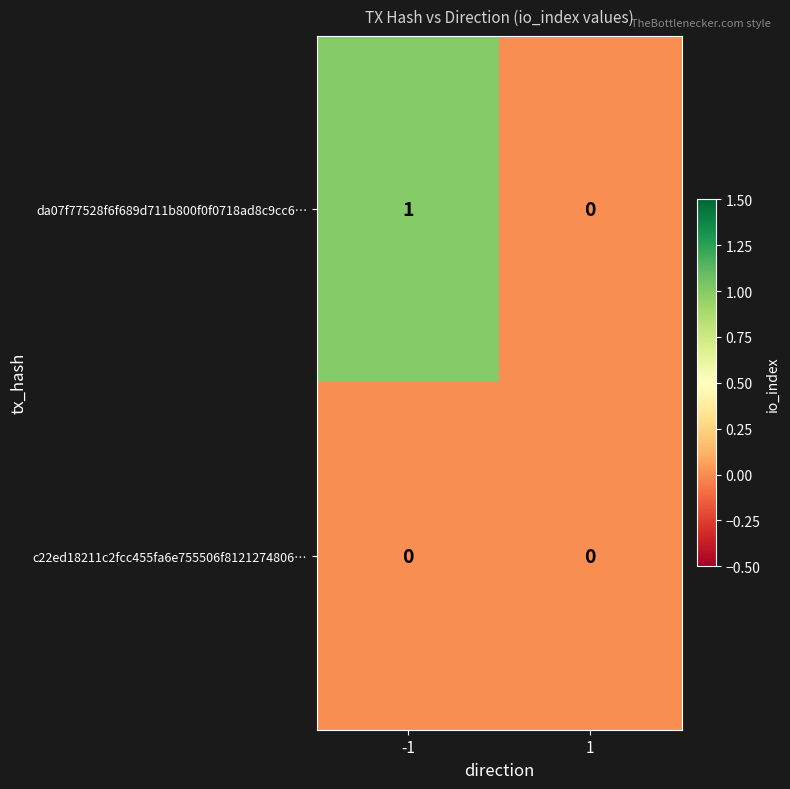

List the series in order of their peak value, highest first.

da07f77528f6f689d711b800f0f0718ad8c9cc6…, c22ed18211c2fcc455fa6e755506f8121274806…